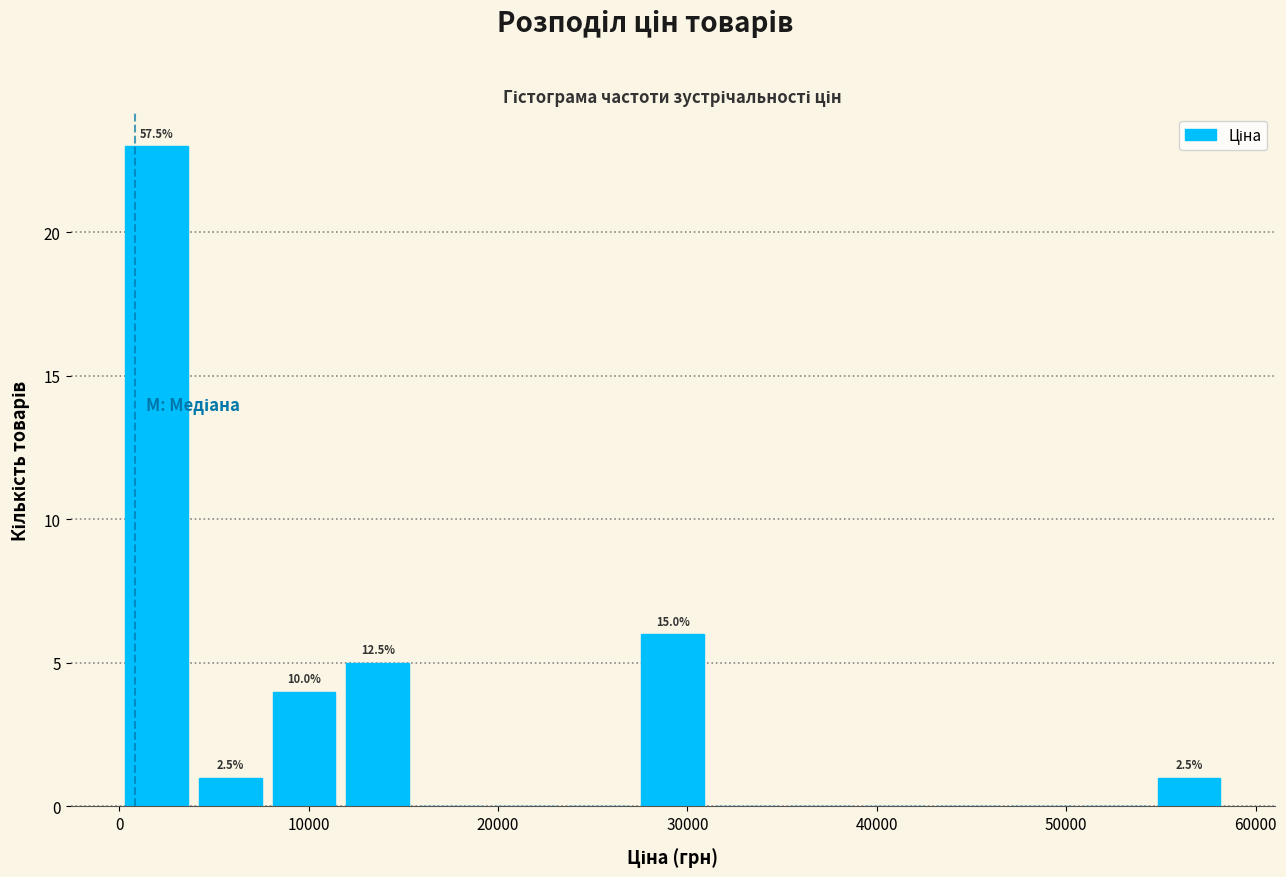

Read against the x-axis, roughly where is the centre of the tallest bar?

2000